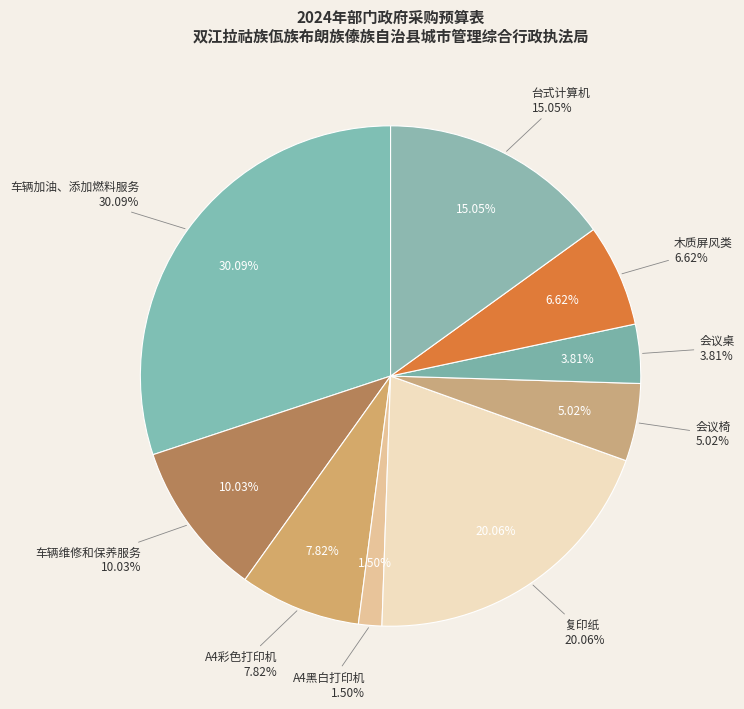

To the nearest percent, what is the difference between the largest and smallest slice percentages?

29%